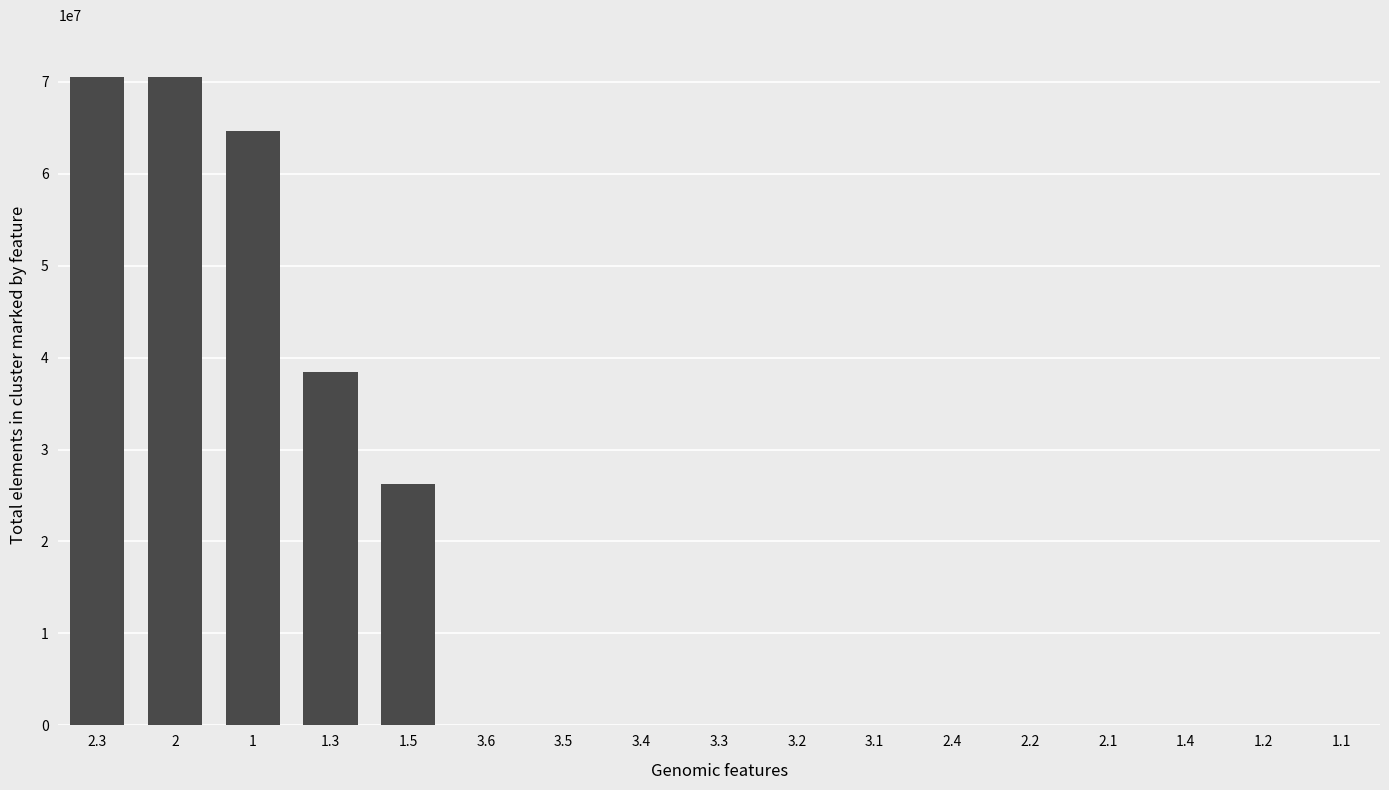

Count the values in the range 0 to 26197062.

13